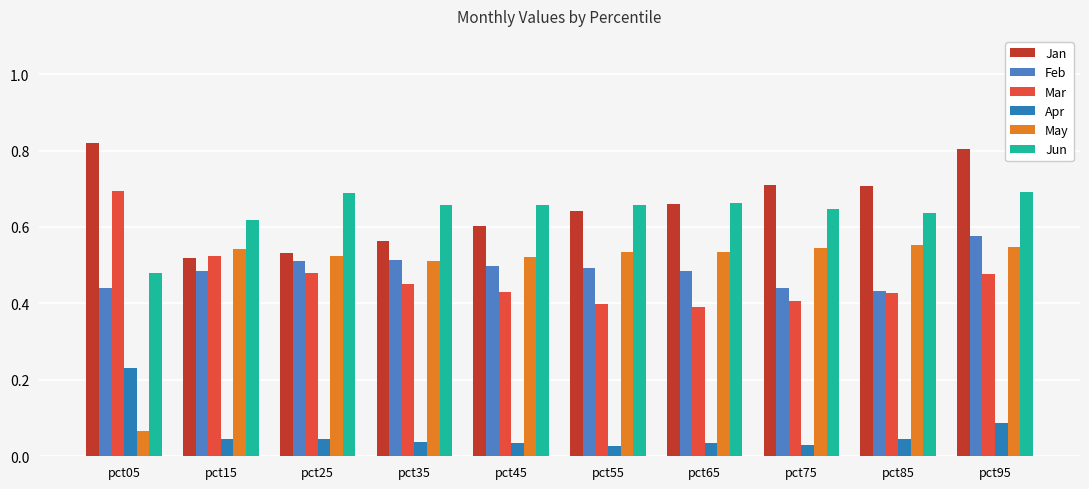

Is it true that Apr equals 0.0 at pct75?

False